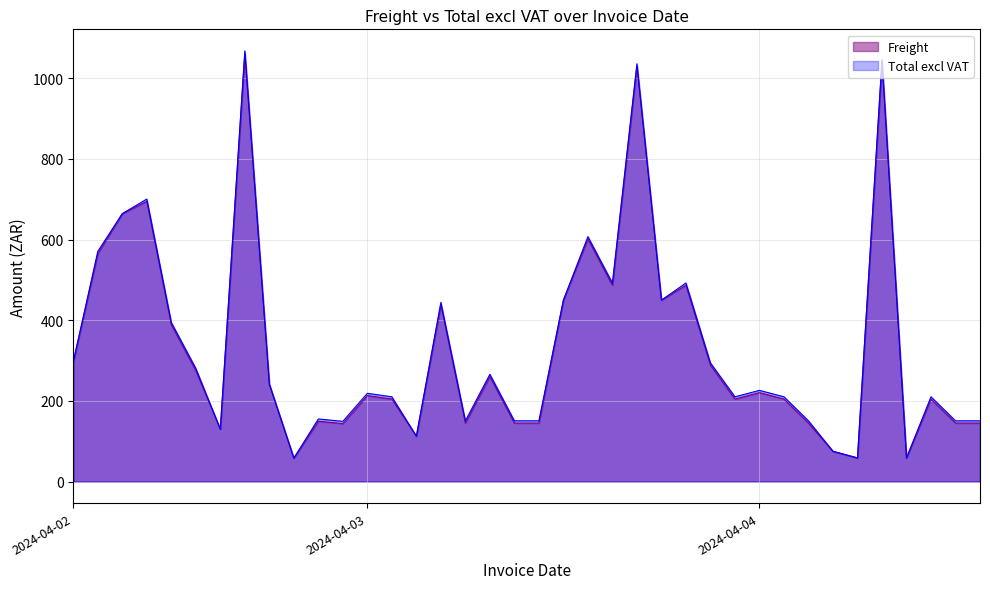

What is the total value across all series at 2024-04-03?

431.9